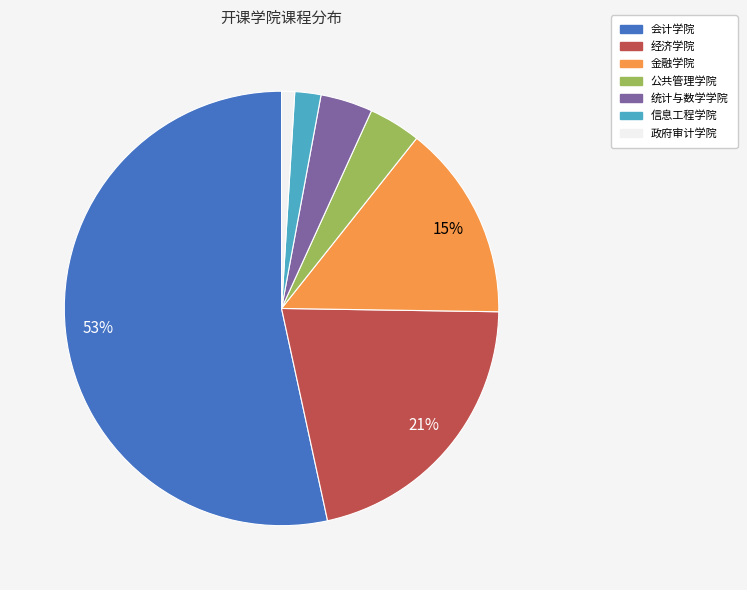

Is there a majority slice in this chart?

Yes